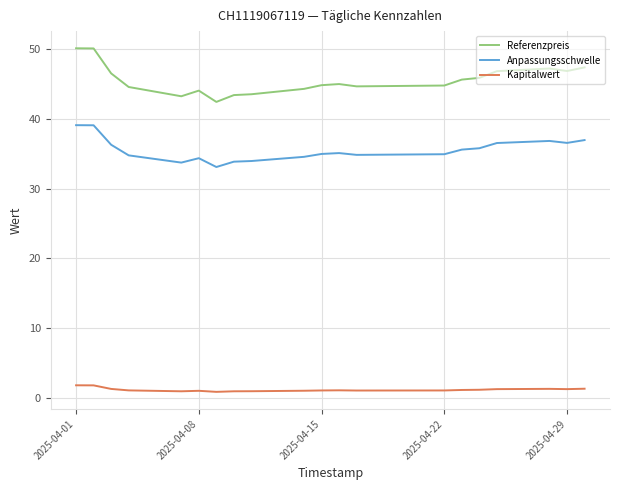

Is it true that Kapitalwert equals 1.8 at 17?

False